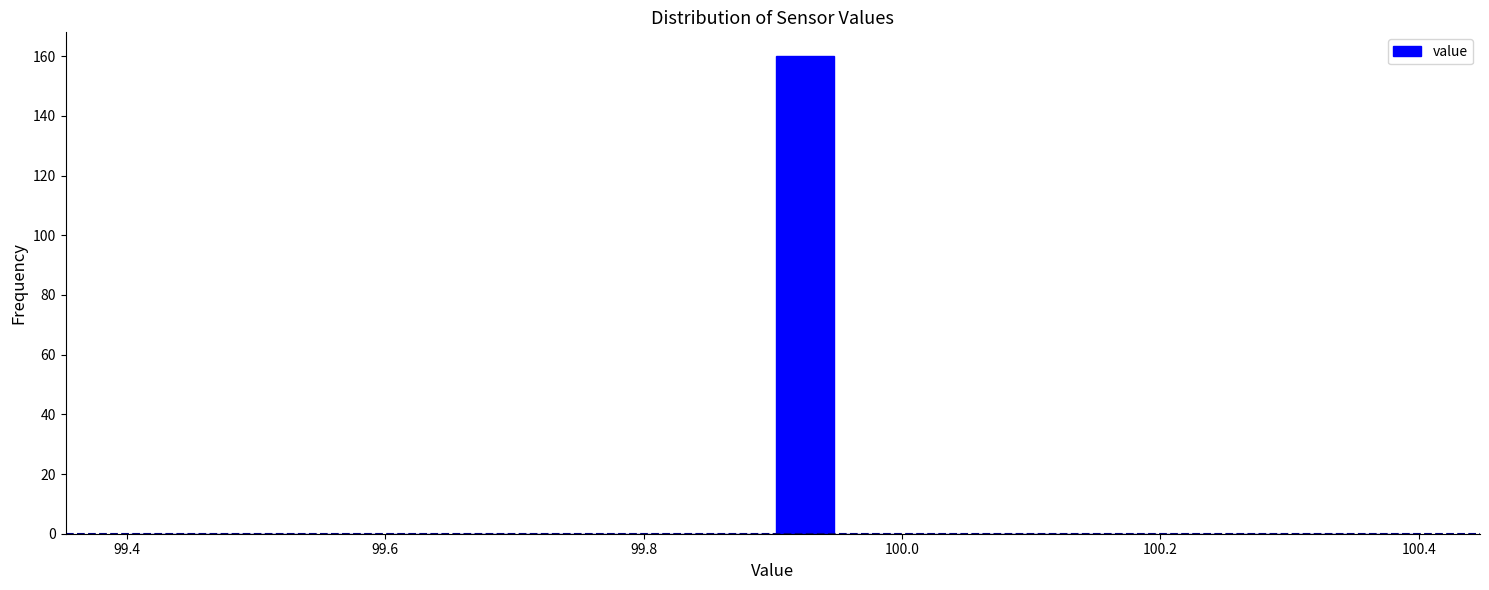

Around what value on the x-axis is the tallest bar? Give the approximate position of its centre, as read against the axis.

99.92